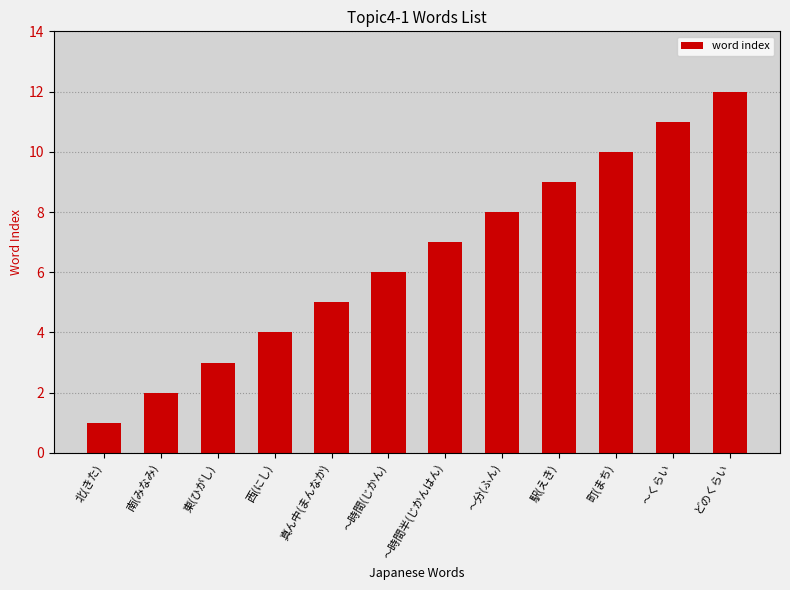

What is the value of the 12th bar from the left?

12